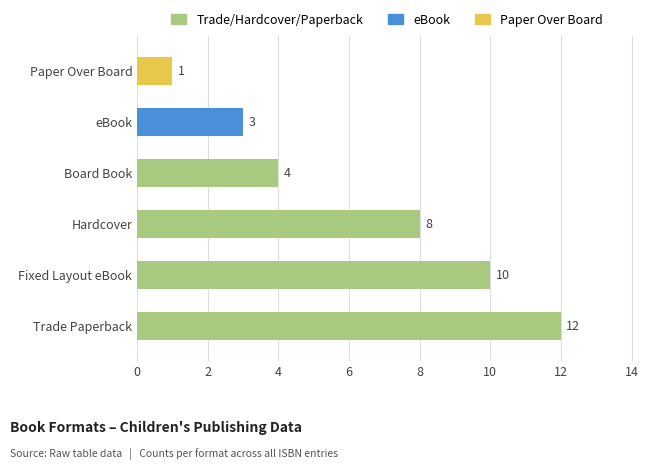

Rank the categories by value from lowest to highest.

Paper Over Board, eBook, Board Book, Hardcover, Fixed Layout eBook, Trade Paperback